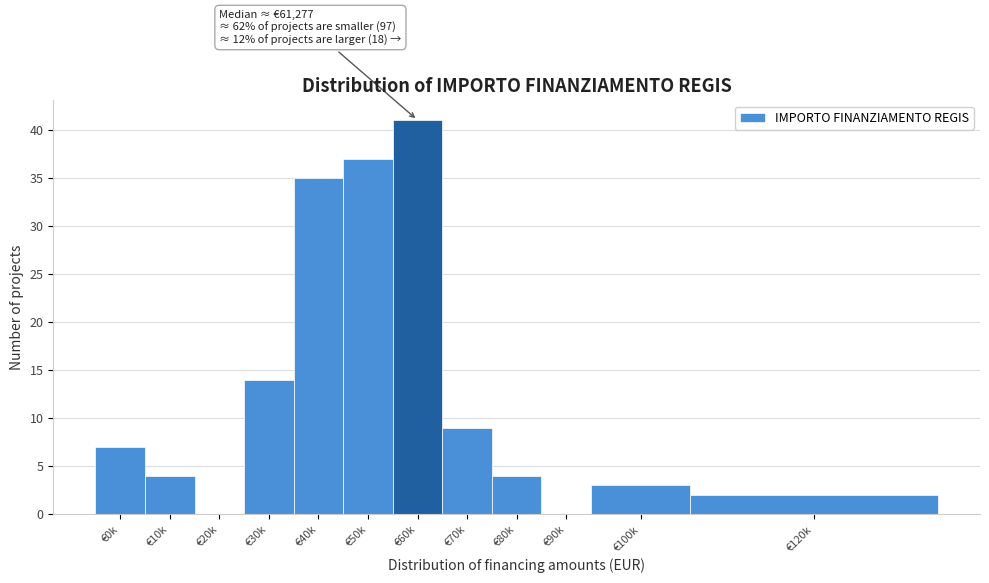

Reading left to right, extract all data points from this chart.

€0k=7	€10k=4	€20k=0	€30k=14	€40k=35	€50k=37	€60k=41	€70k=9	€80k=4	€90k=0	€100k=3	€120k=2